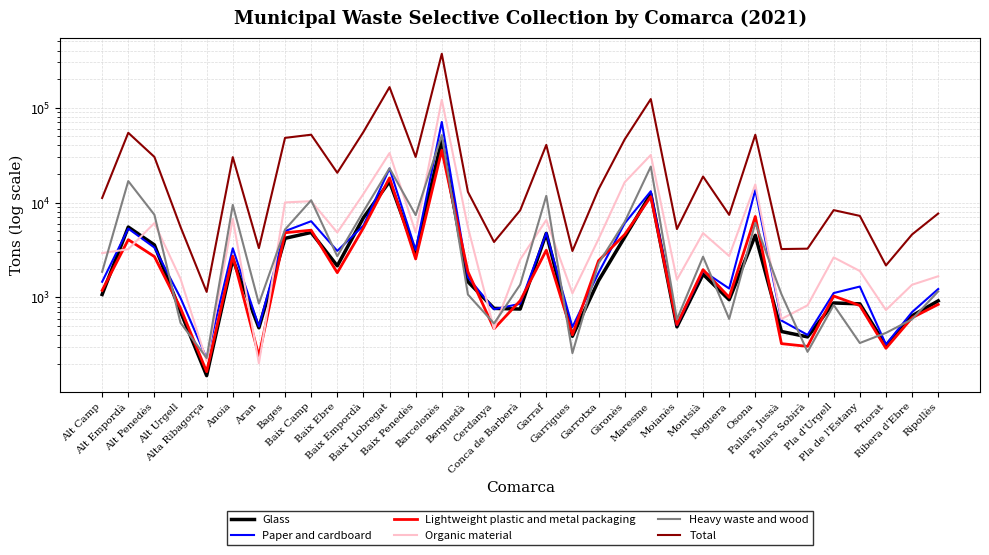

The value of Heavy waste and wood at Alt Empordà is 16847. True or false?

True